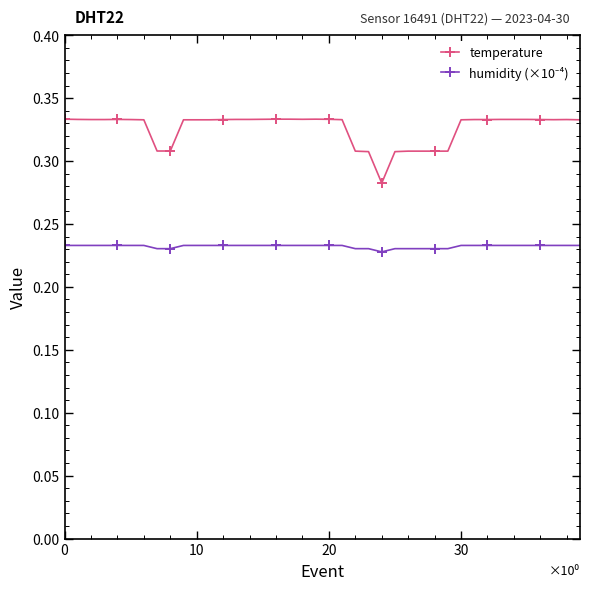

True or false: temperature has more than 0 interior local peaks.

True